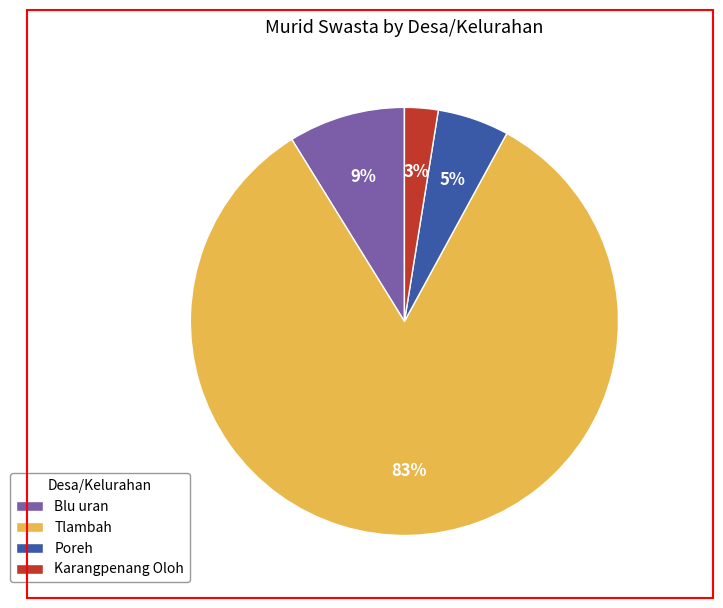

Do Karangpenang Oloh and Poreh together represent more than half of the pie?

No